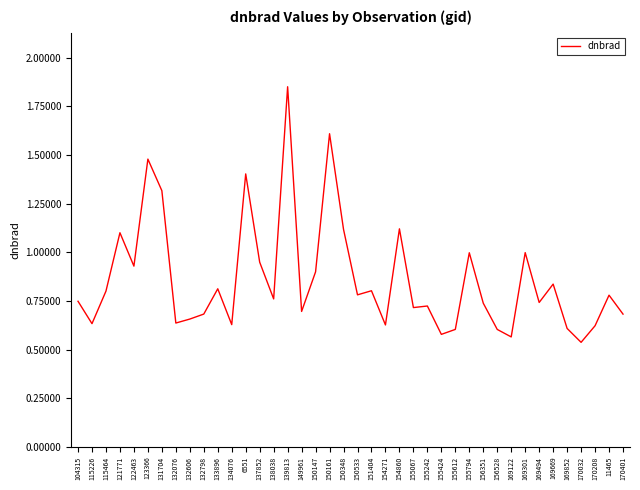

Which has a higher value, 155424 or 154271?

154271